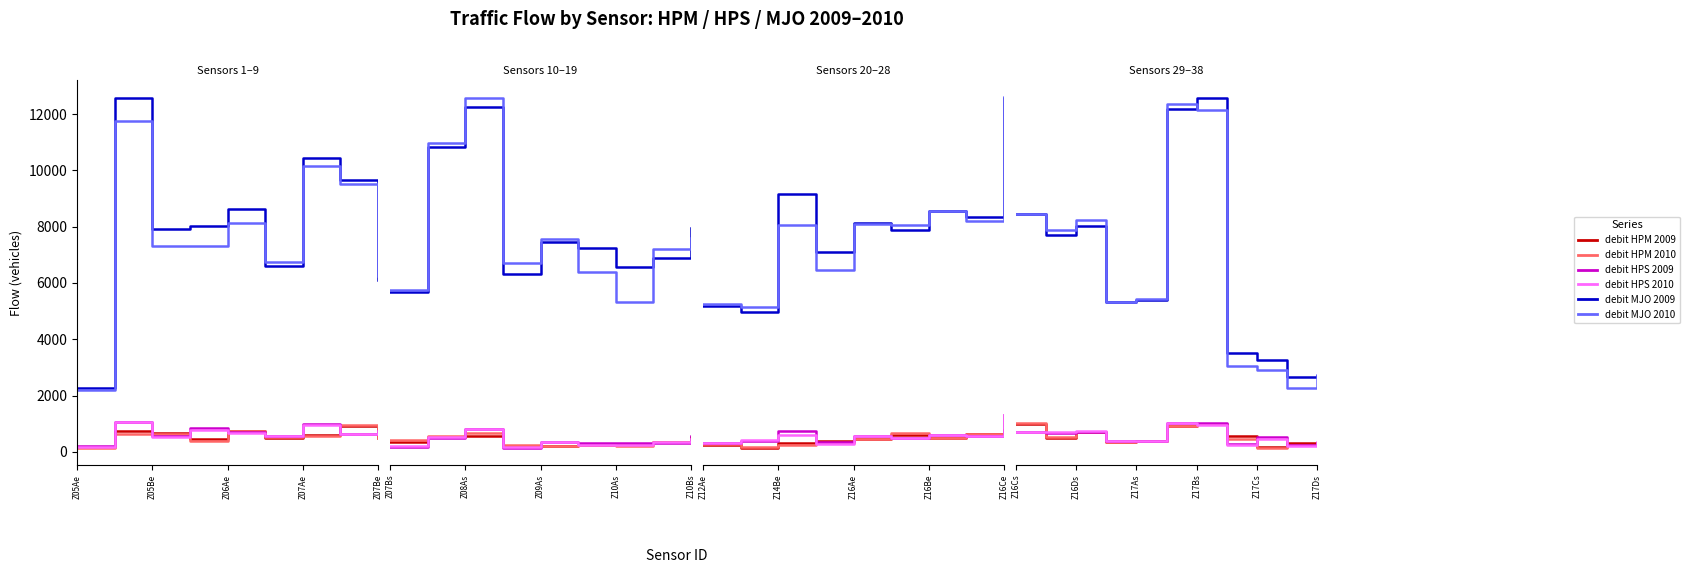

True or false: debit MJO 2010 and debit HPM 2010 intersect in this chart.

False